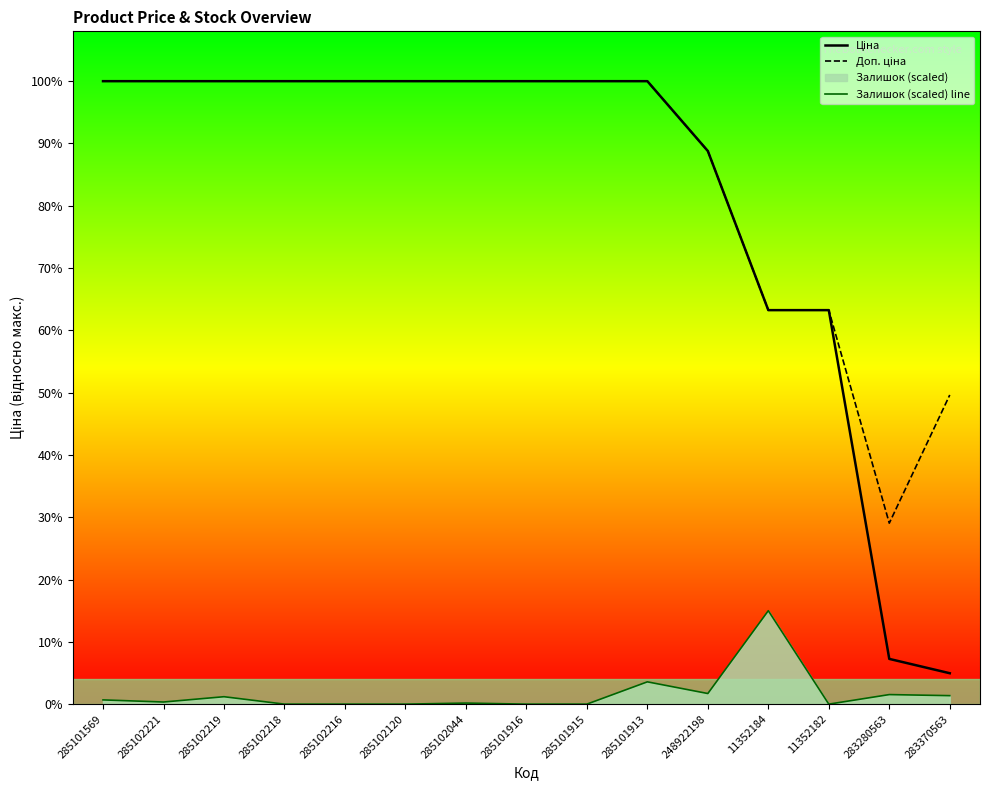

Rank the categories by Доп. ціна value from lowest to highest.

283280563, 283370563, 11352184, 11352182, 248922198, 285101569, 285102221, 285102219, 285102218, 285102216, 285102120, 285102044, 285101916, 285101915, 285101913